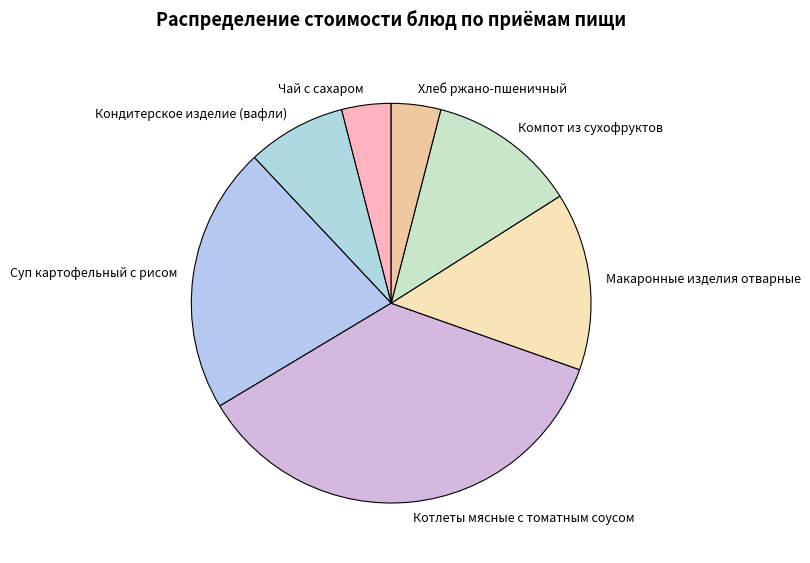

Is there any slice that represents more than half of the pie?

No